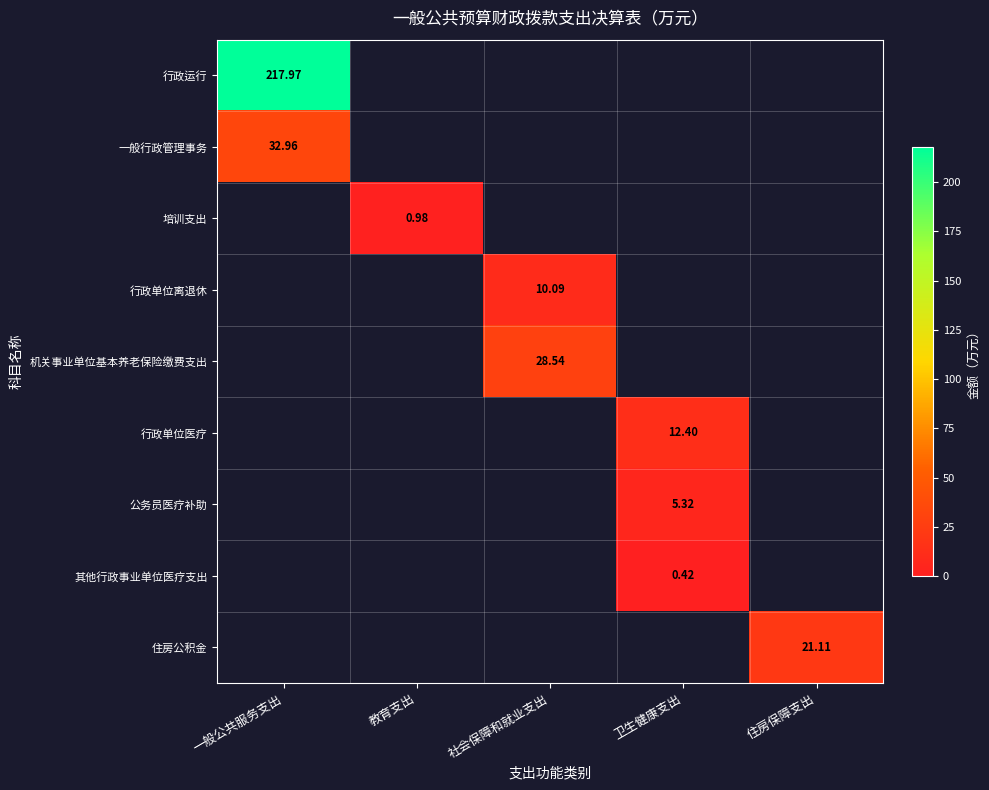

At which label is 培训支出 closest to 0?

一般公共服务支出